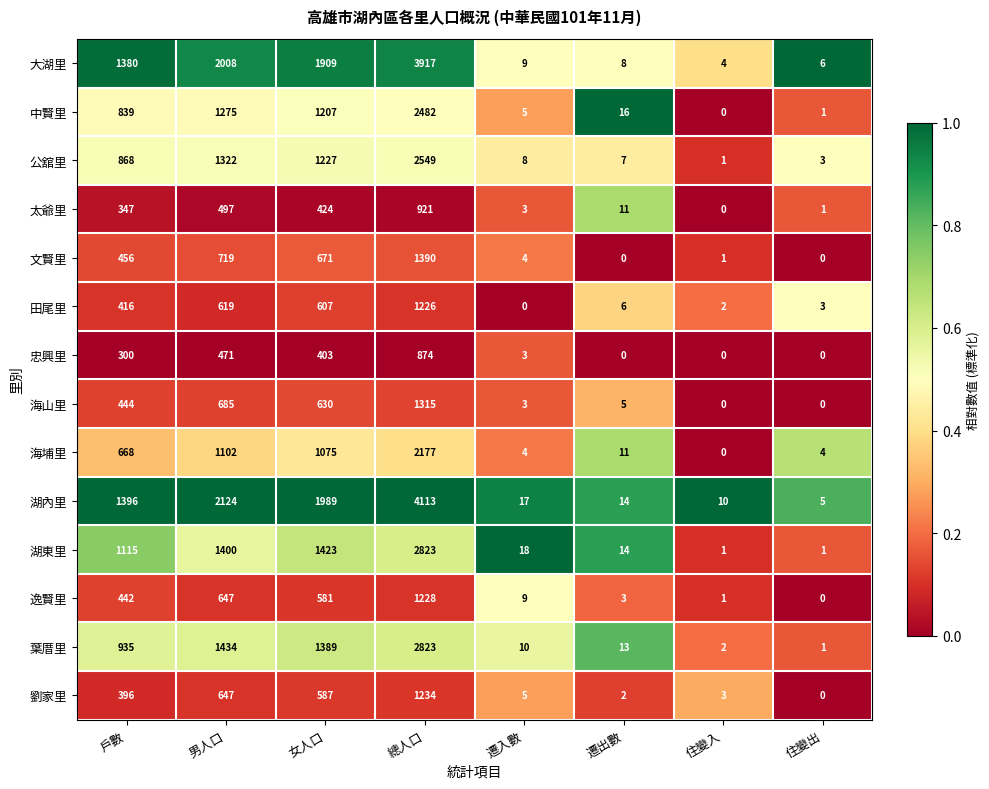

At how many categories does at least one series exceed 0?

8